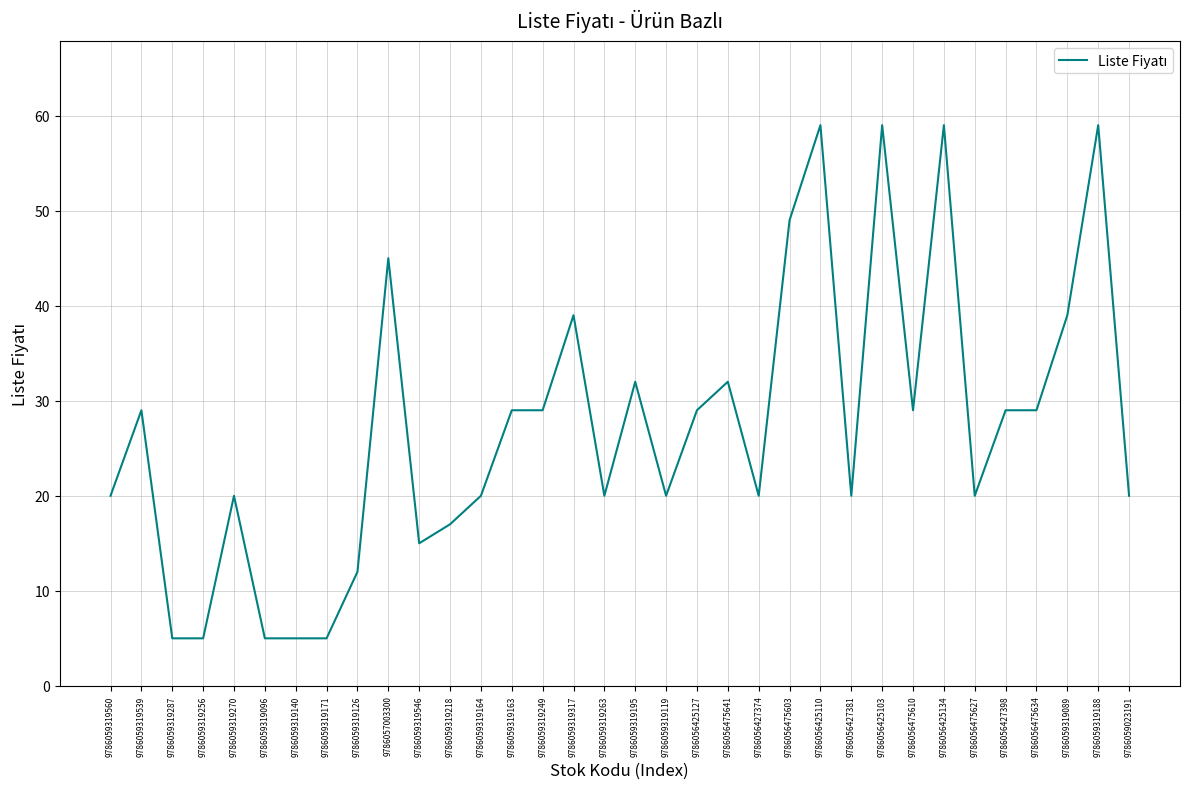

What position from the right is 9786056475641?

14